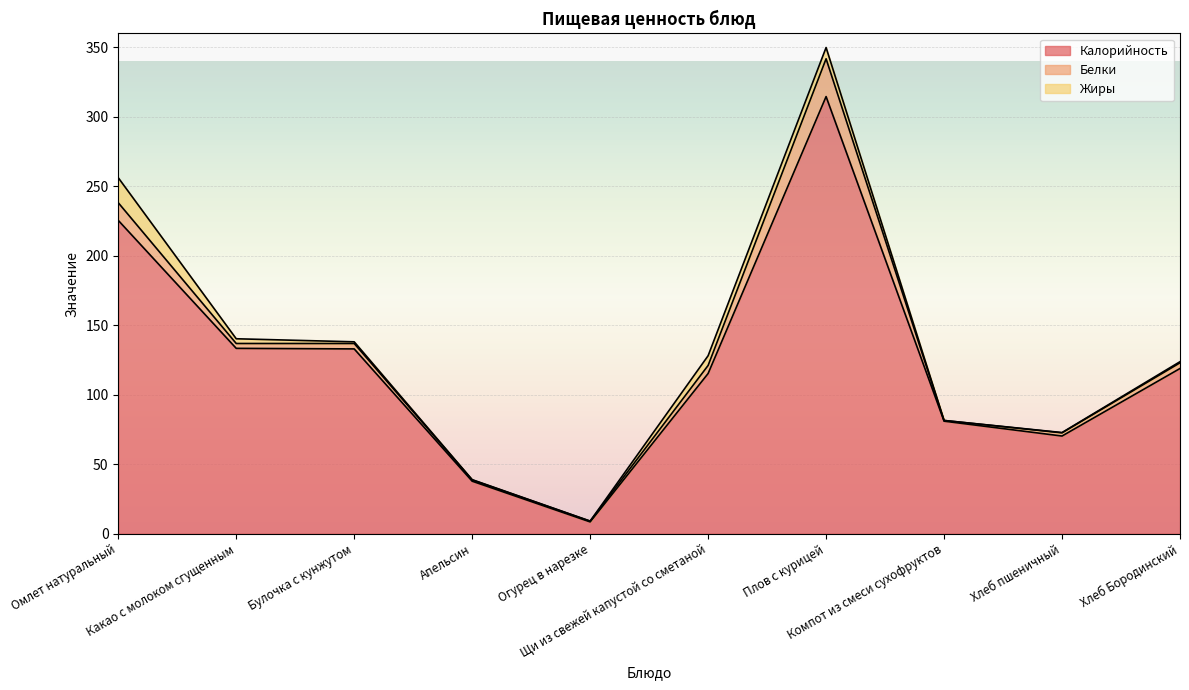

How many series are shown in this chart?

3